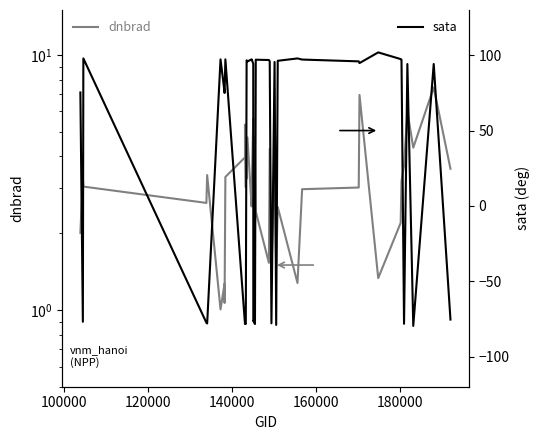

Which series has the largest range (max minus min)?

sata